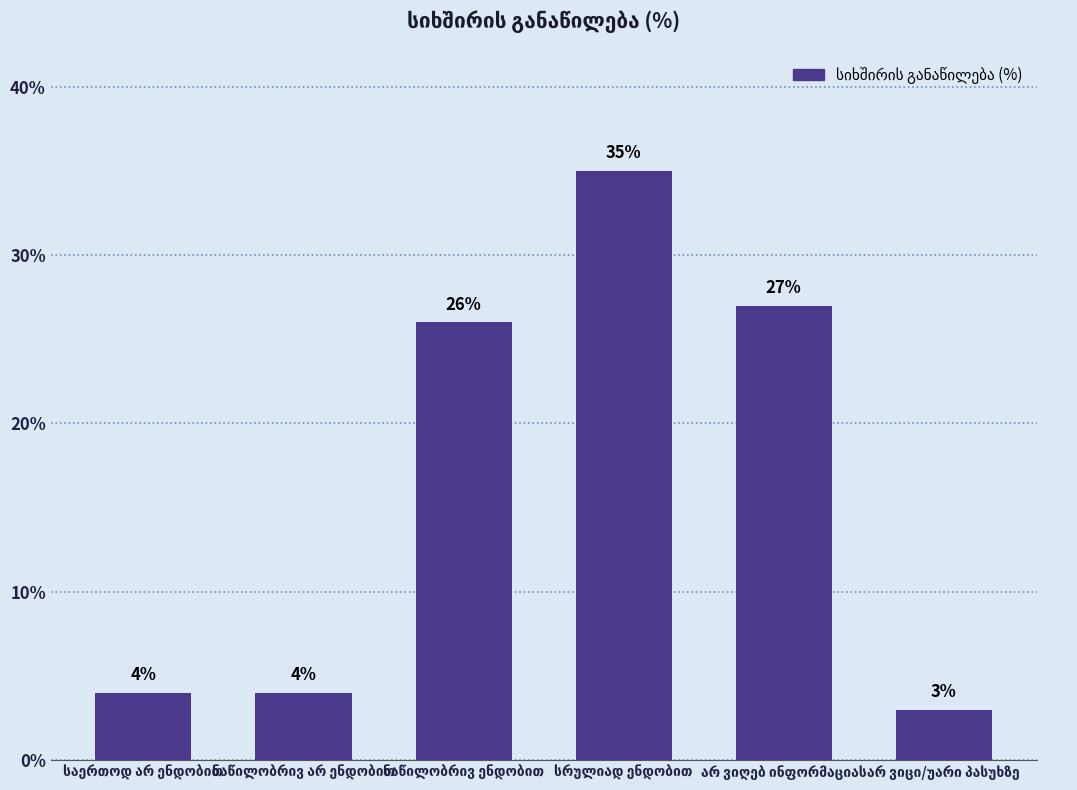

What is the smallest value displayed?

3